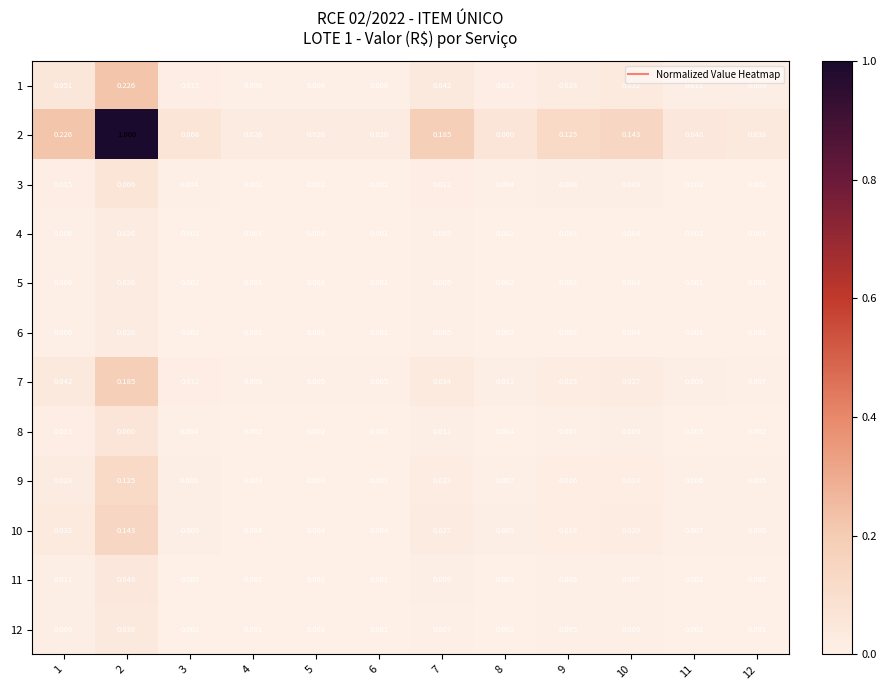

Is the value of 5 at 1 greater than the value of 7 at 6?

Yes